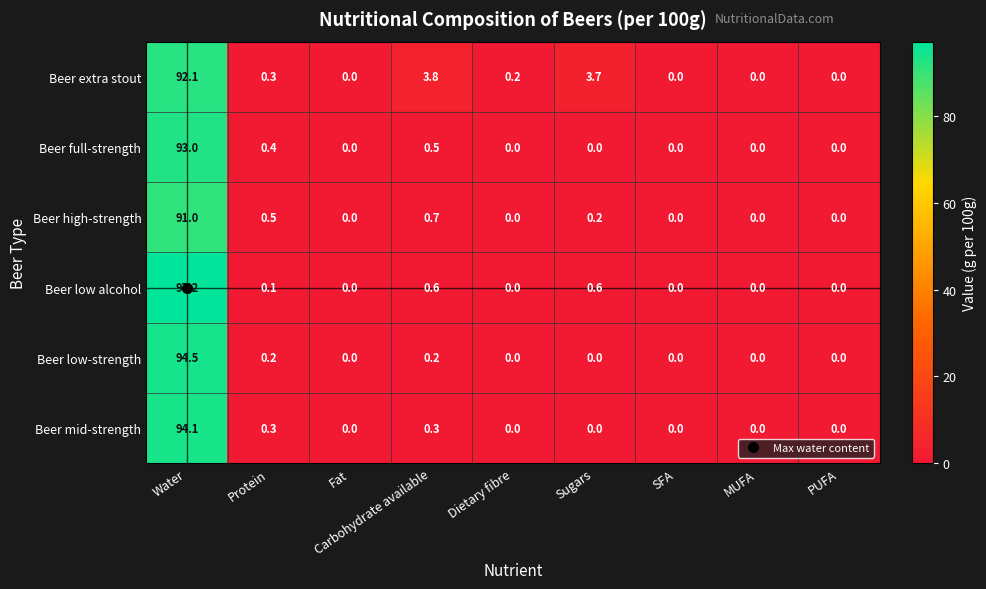

Between Water and Carbohydrate available, which series saw the biggest shift?

Beer low alcohol